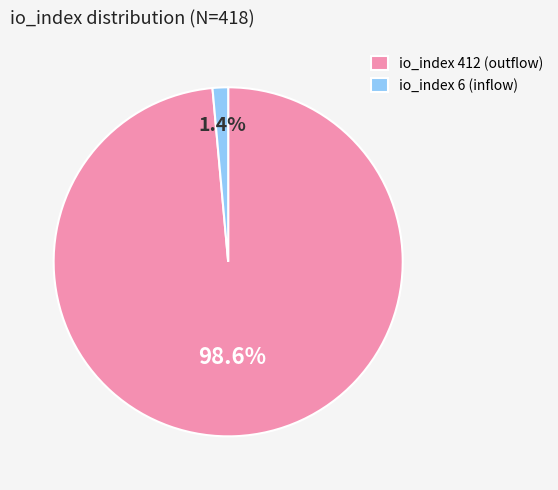

True or false: io_index 412 accounts for 89% of the total.

False